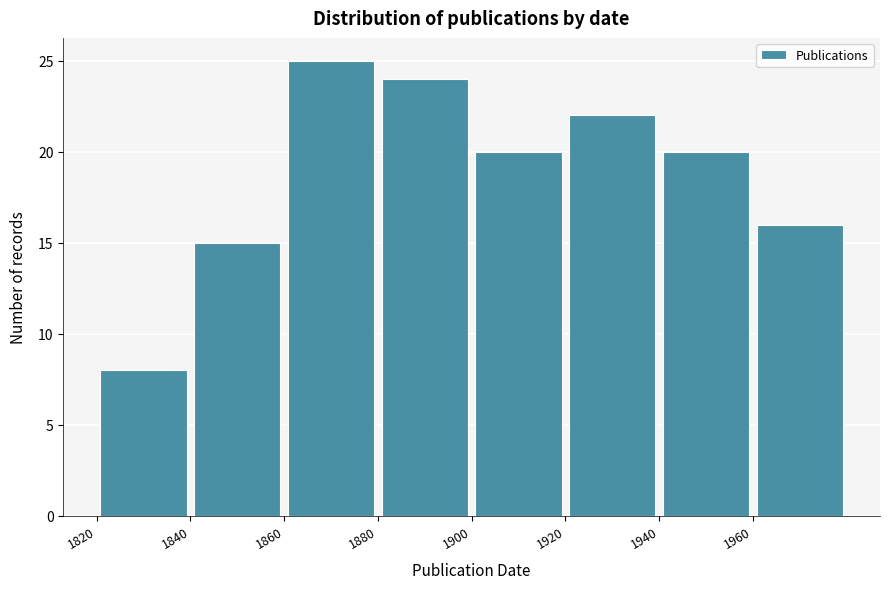

What is the height of the bar covering 1900 to 1920 on the x-axis? The values are not printed on the chart, so give them approximately, as read against the axis.

20